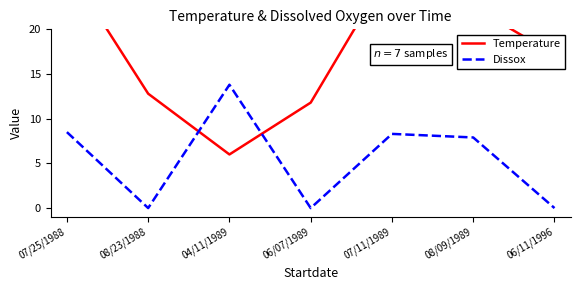

List the series in order of their overall mean, lowest first.

Dissox, Temperature